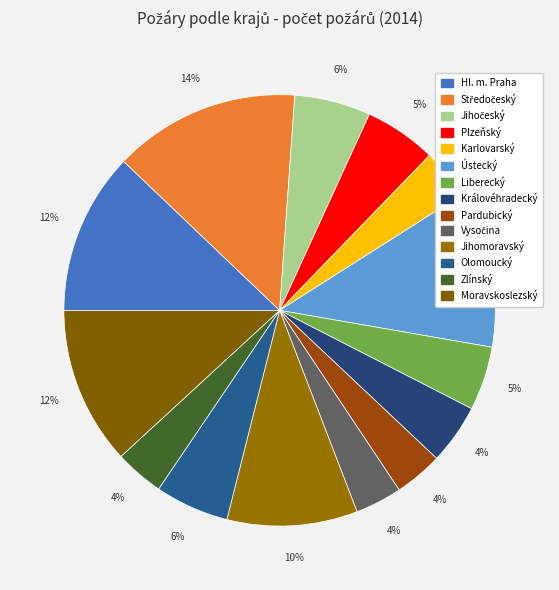

True or false: Hl. m. Praha accounts for 5% of the total.

False